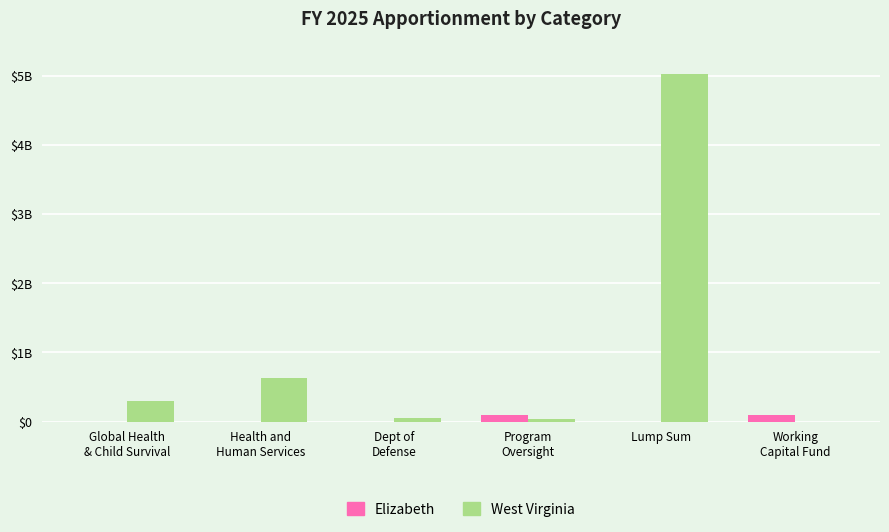

What is the highest value of the West Virginia series?

5030801581